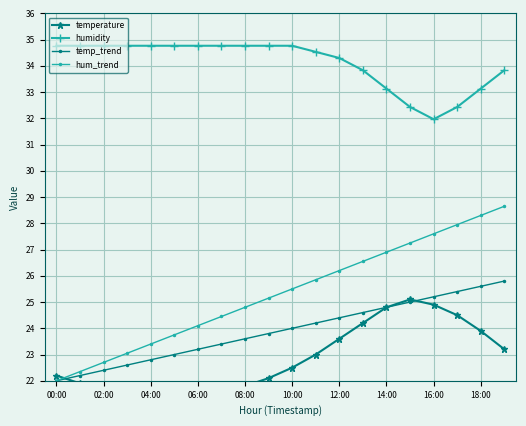

Is it true that hum_trend equals 25.9 at 11?

True